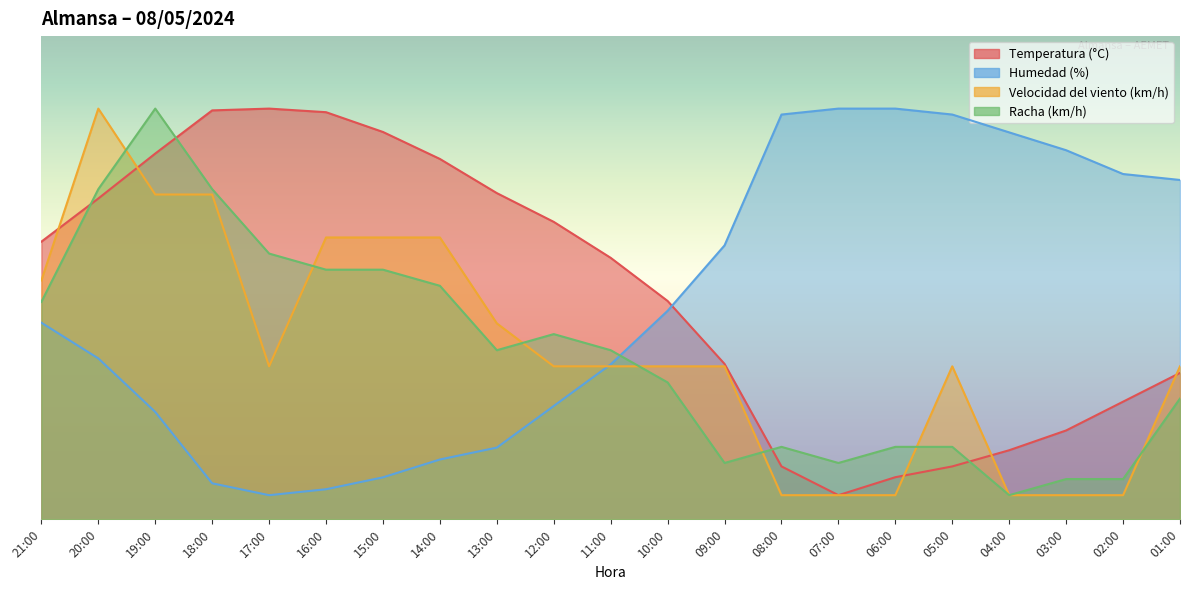

At which label does Temperatura (°C) reach its peak?

17:00